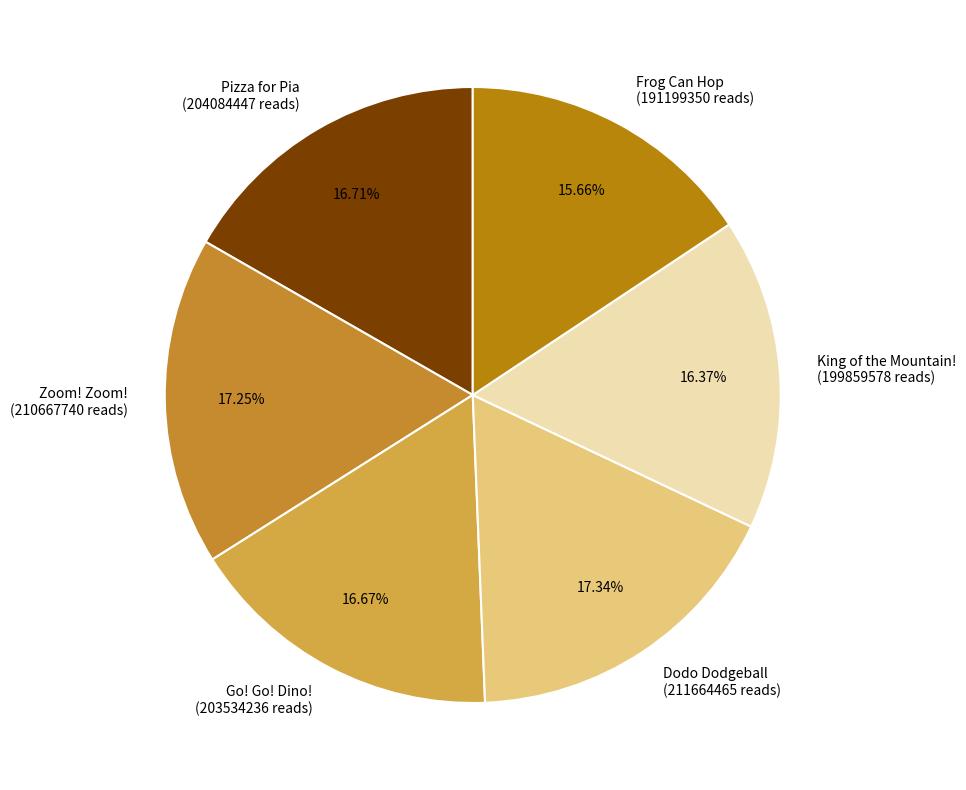

To the nearest percent, what is the difference between the largest and smallest slice percentages?

2%